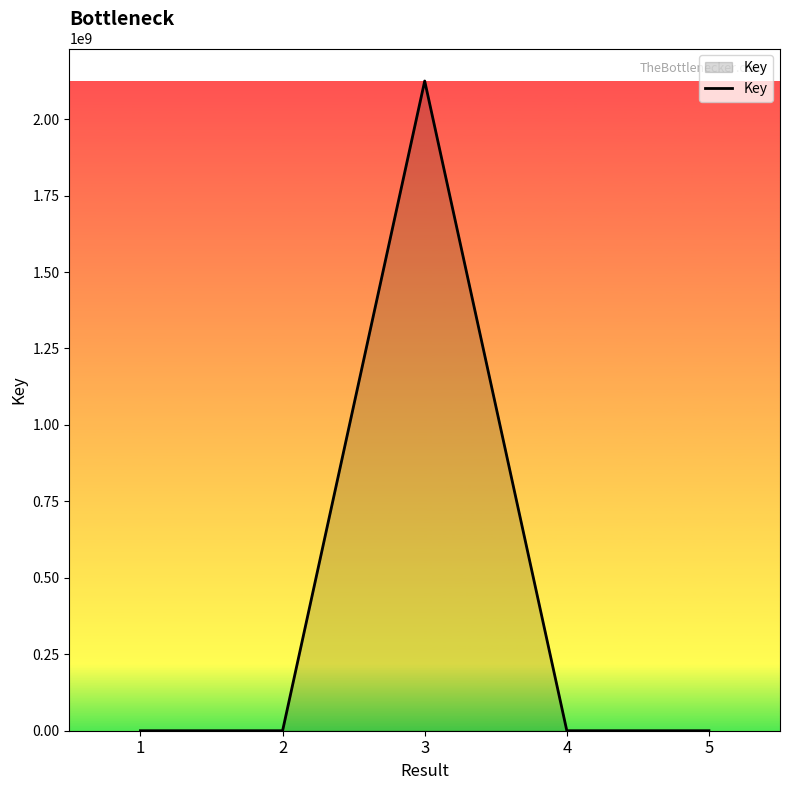

What is the change in value from 1 to 4?

+3741